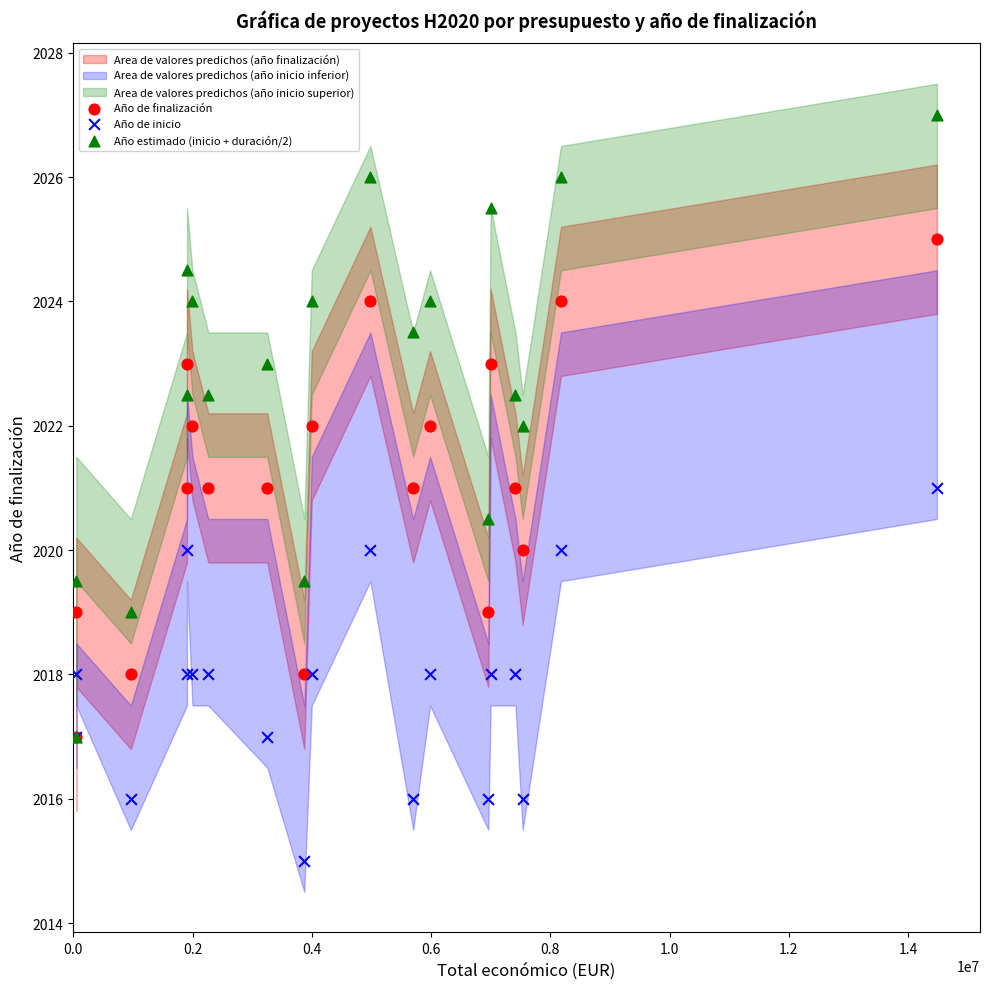

Which series contains the lowest Y value?

Año de inicio